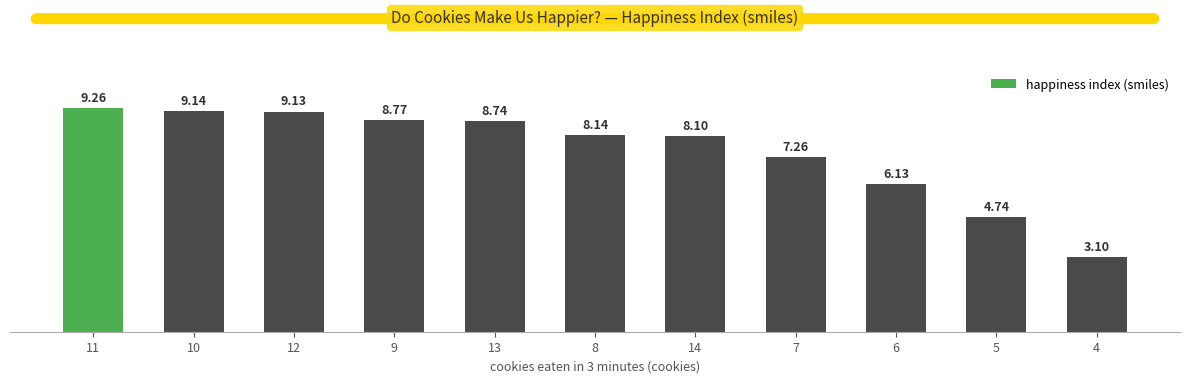

What position from the left is 8?

6